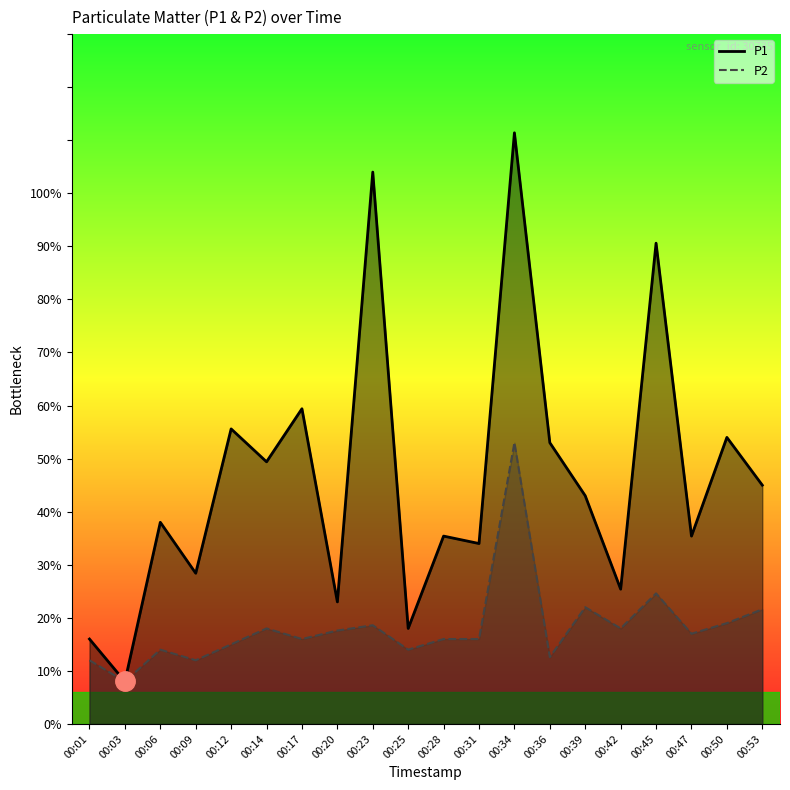

True or false: P2 and P1 intersect in this chart.

False